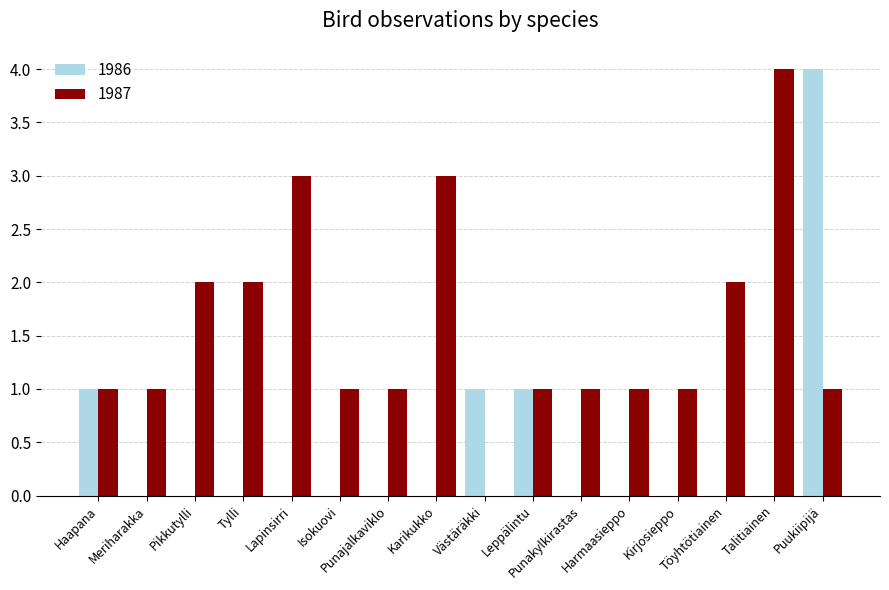

Which series has the largest total across all categories?

1987